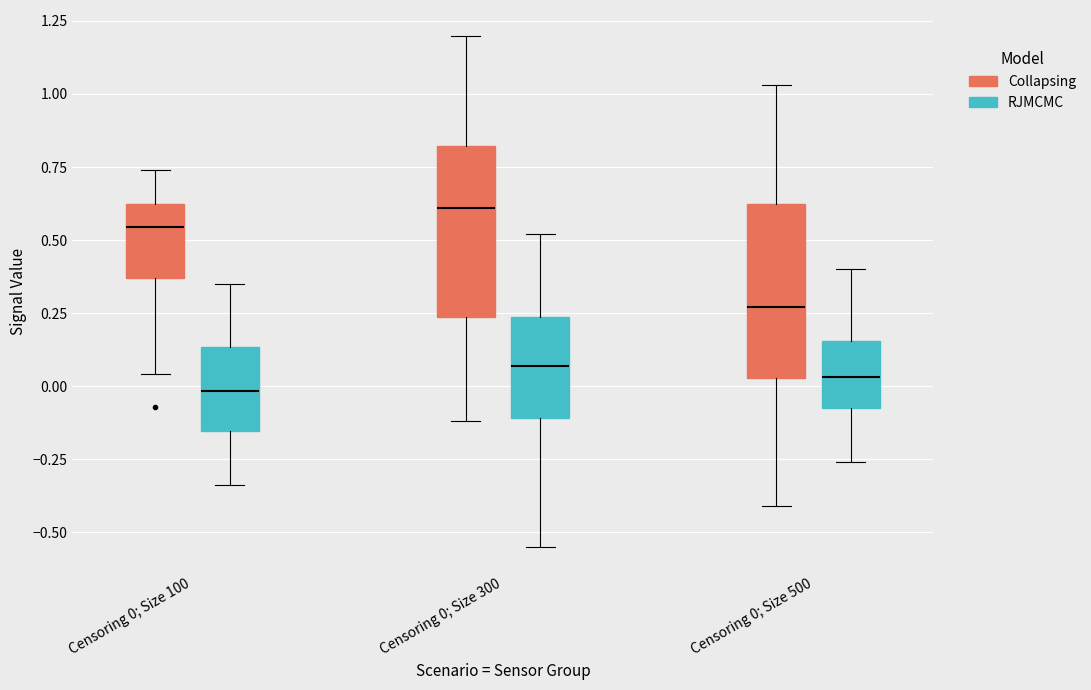

Reading left to right, read every box against the y-axis: the position of its median line, the range the box covers, and the ends of its whiskers. The values are not printed on the chart, so give them approximately, as read against the axis.

Censoring 0; Size 100 (Collapsing): median 0.55, box 0.35 to 0.60, whiskers 0.05 to 0.75
Censoring 0; Size 100 (RJMCMC): median 0.00, box -0.15 to 0.15, whiskers -0.35 to 0.35
Censoring 0; Size 300 (Collapsing): median 0.60, box 0.25 to 0.80, whiskers -0.10 to 1.20
Censoring 0; Size 300 (RJMCMC): median 0.05, box -0.10 to 0.25, whiskers -0.55 to 0.50
Censoring 0; Size 500 (Collapsing): median 0.25, box 0.05 to 0.60, whiskers -0.40 to 1.05
Censoring 0; Size 500 (RJMCMC): median 0.05, box -0.05 to 0.15, whiskers -0.25 to 0.40